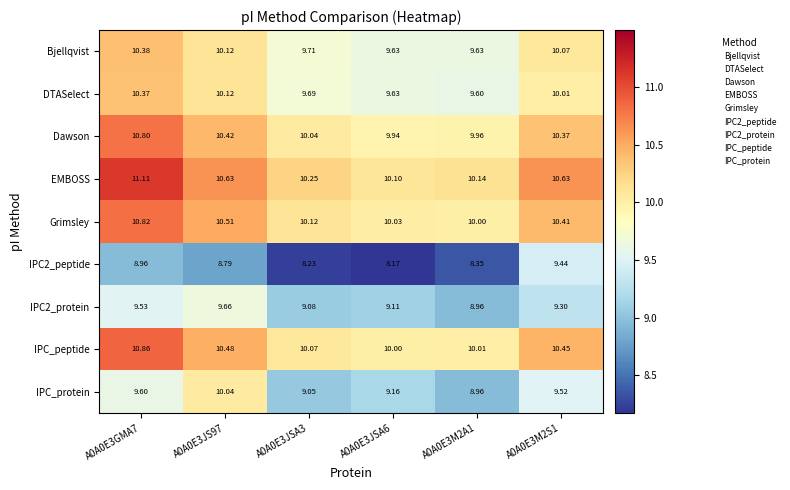

Which series has the largest total across all categories?

EMBOSS